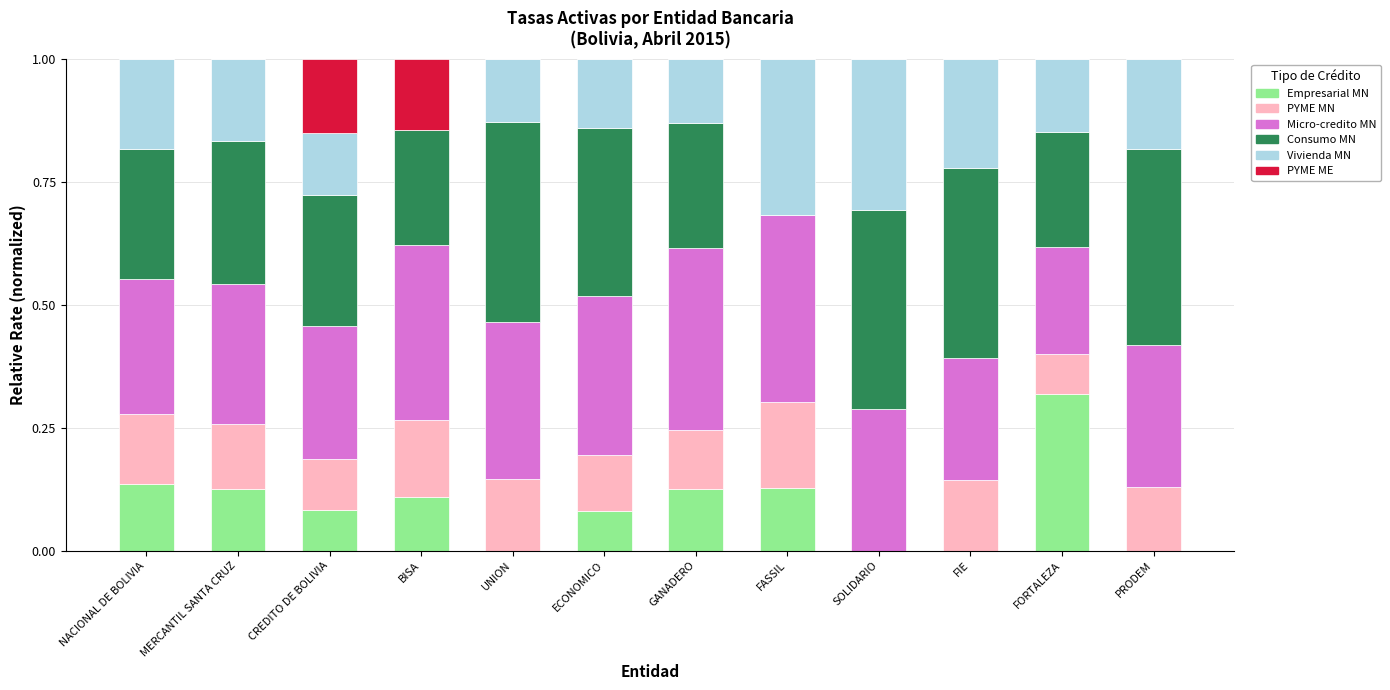

What is the total value across all series at FORTALEZA?

1.0